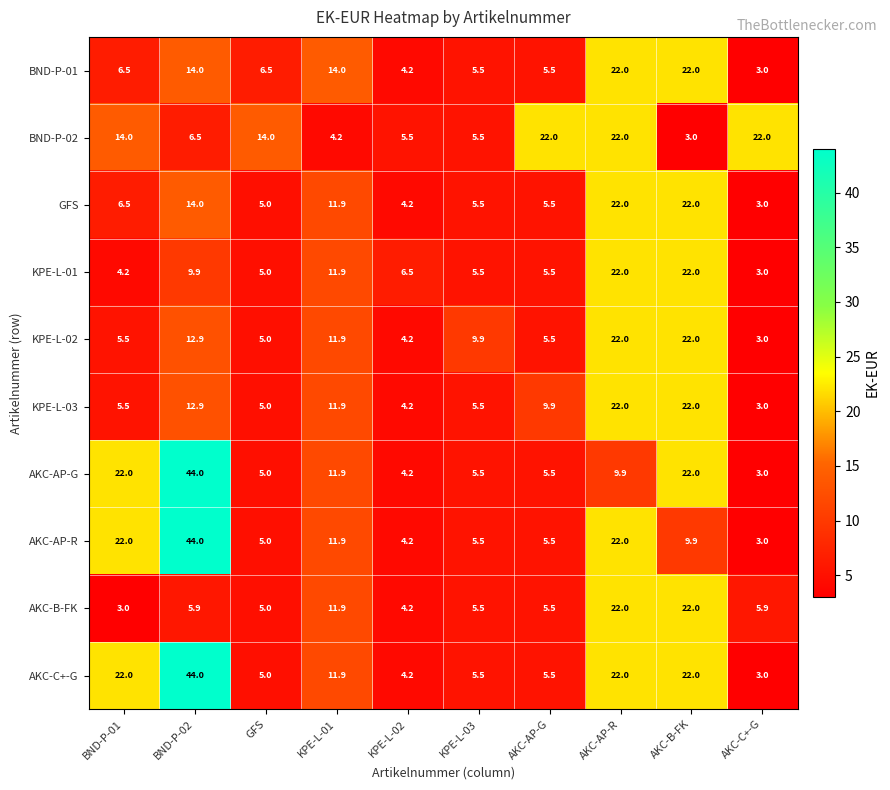

At which category is the sum across all series the highest?

BND-P-02